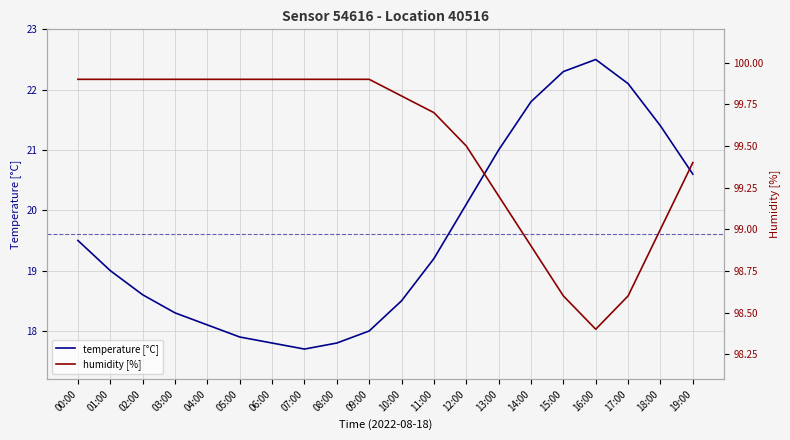

What is the difference between the temperature [°C] values at 13:00 and 16:00?

1.5